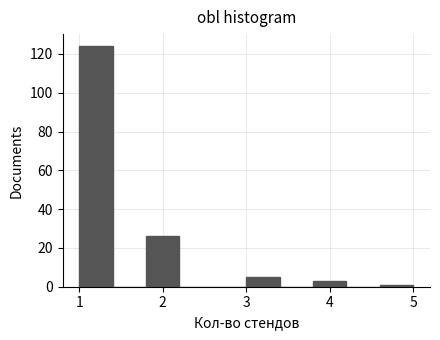

What is the height of the bar covering 1.0 to 1.4 on the x-axis? The values are not printed on the chart, so give them approximately, as read against the axis.

124